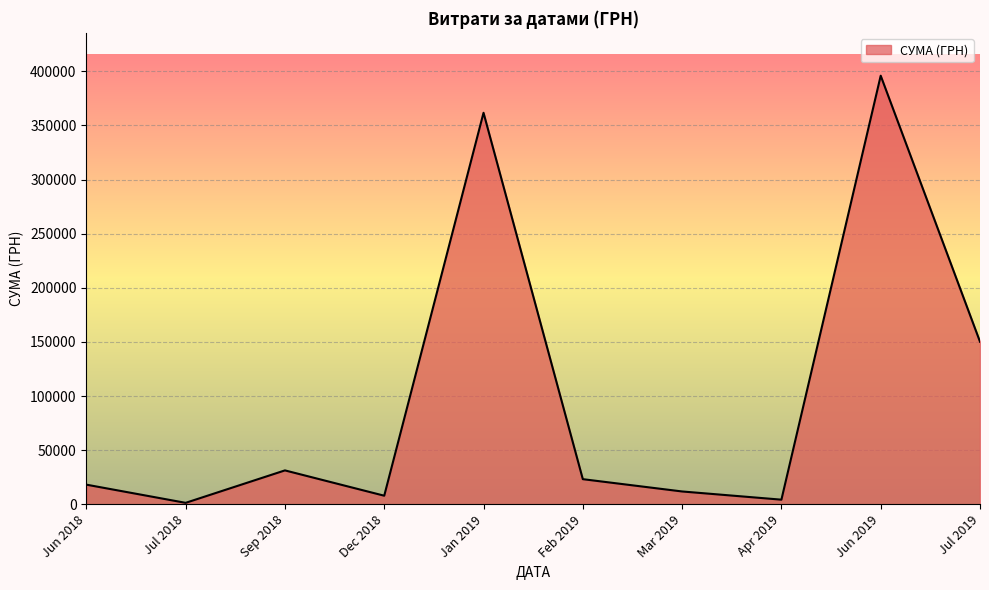

What is the change in value from Jun 2018 to Jan 2019?

+343626.4